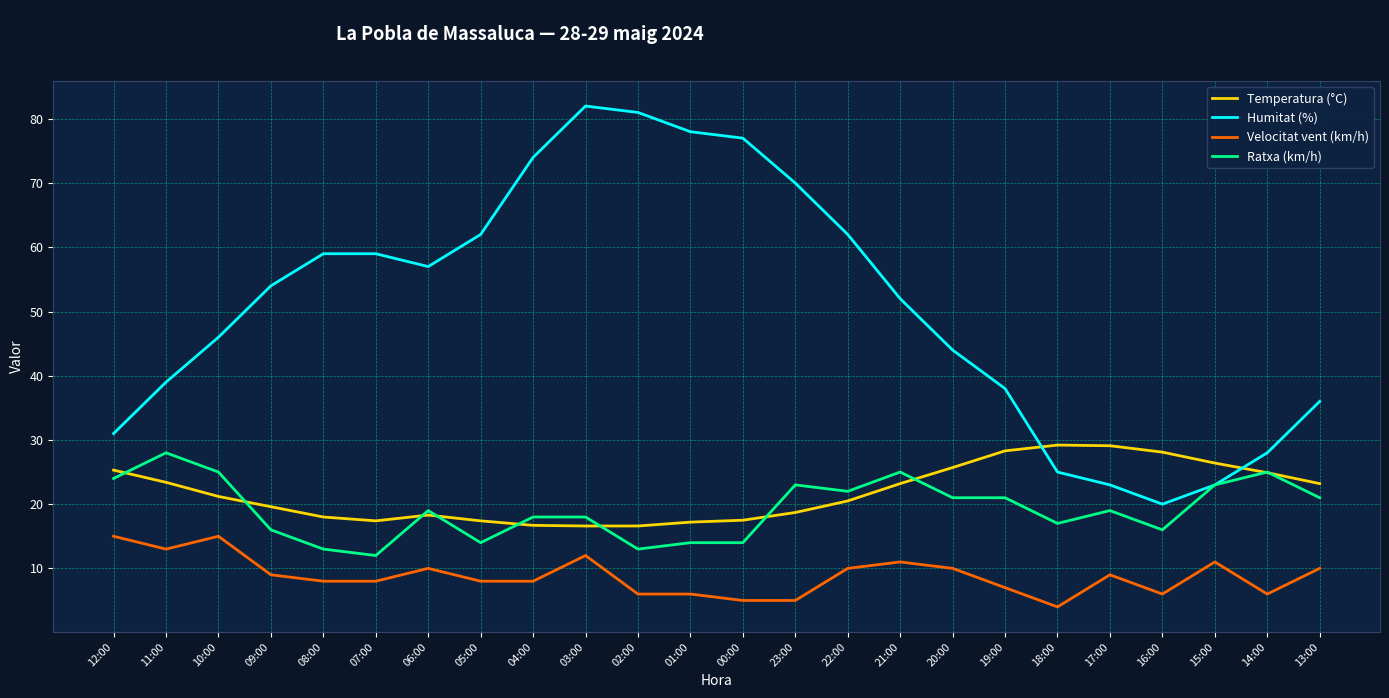

At 10:00, list the series in order from largest to smallest.

Humitat (%), Ratxa (km/h), Temperatura (°C), Velocitat vent (km/h)